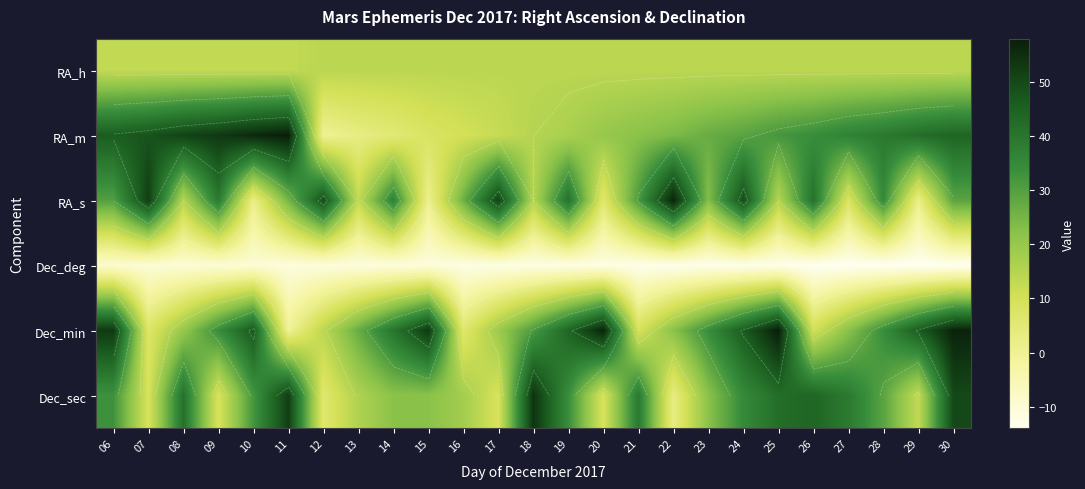

Which category has the highest value across all series?

11